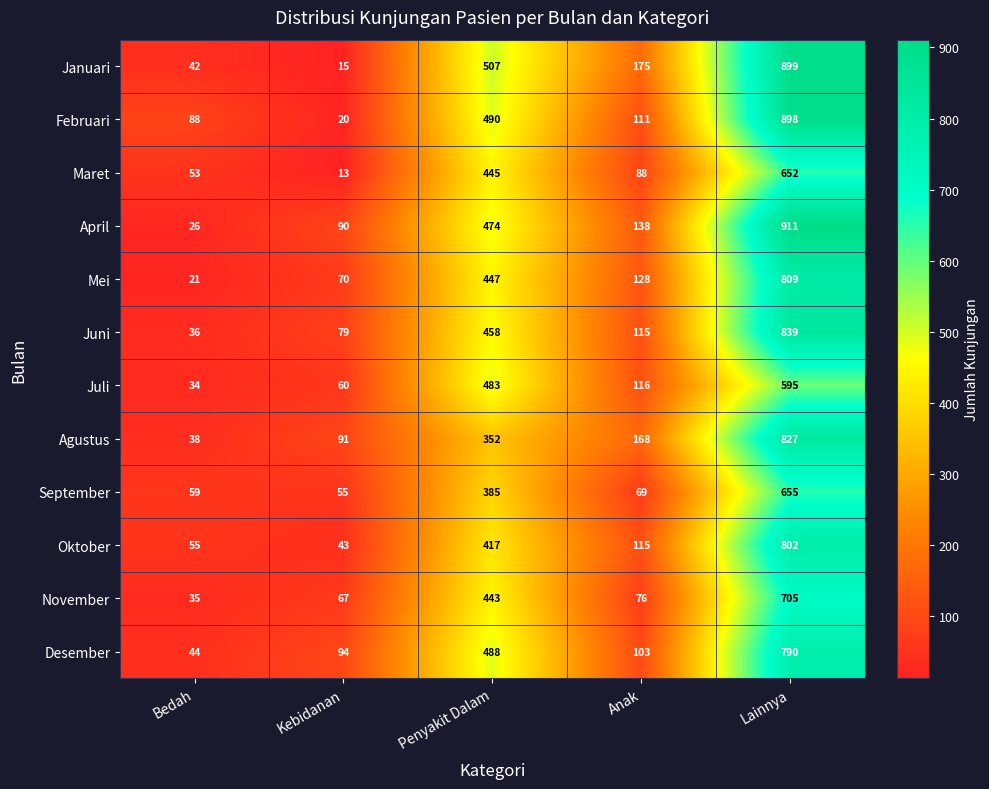

At which category is the sum across all series the highest?

Lainnya